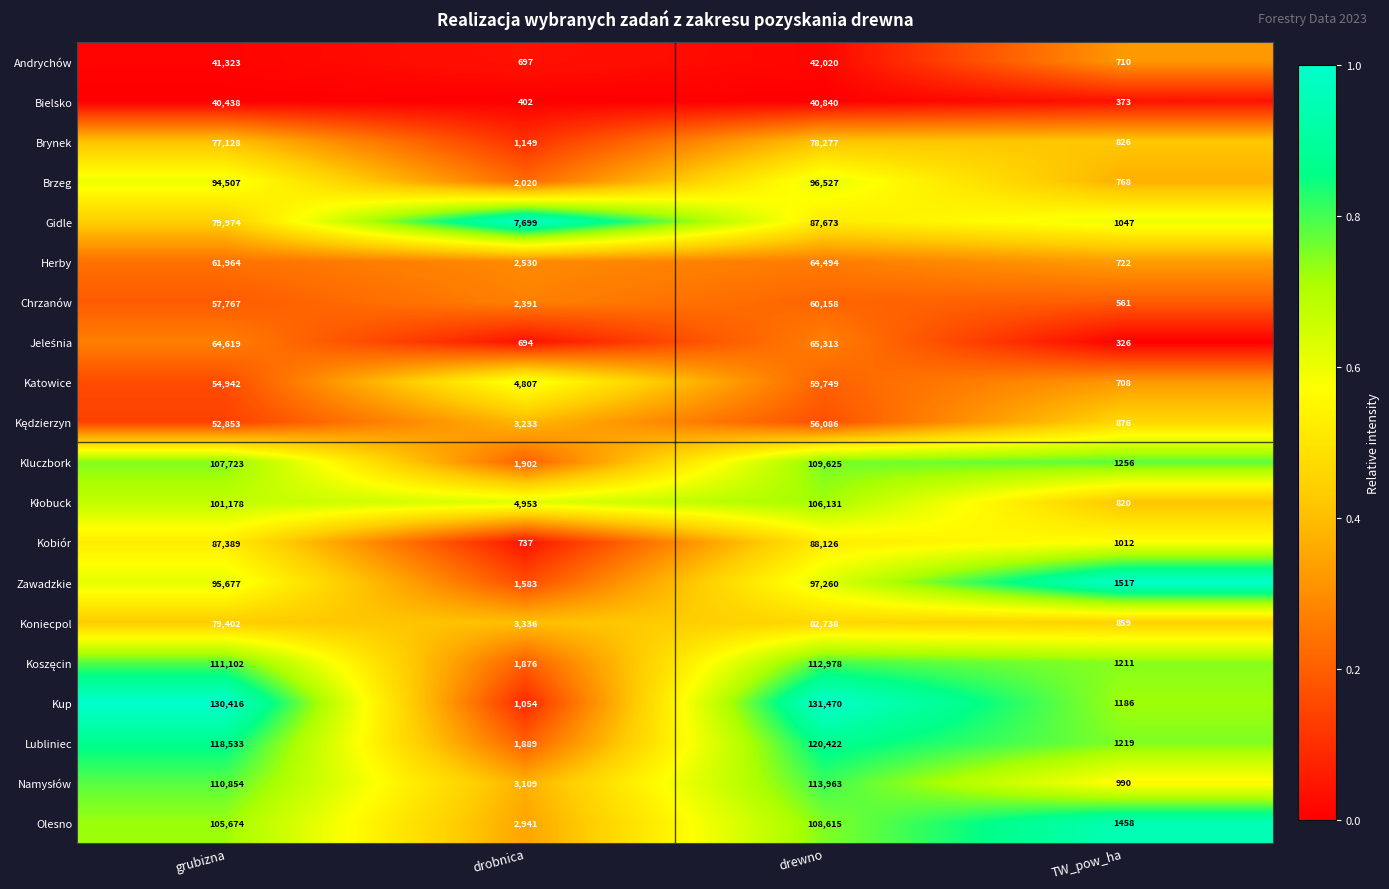

What is the maximum value shown in the chart?

131470